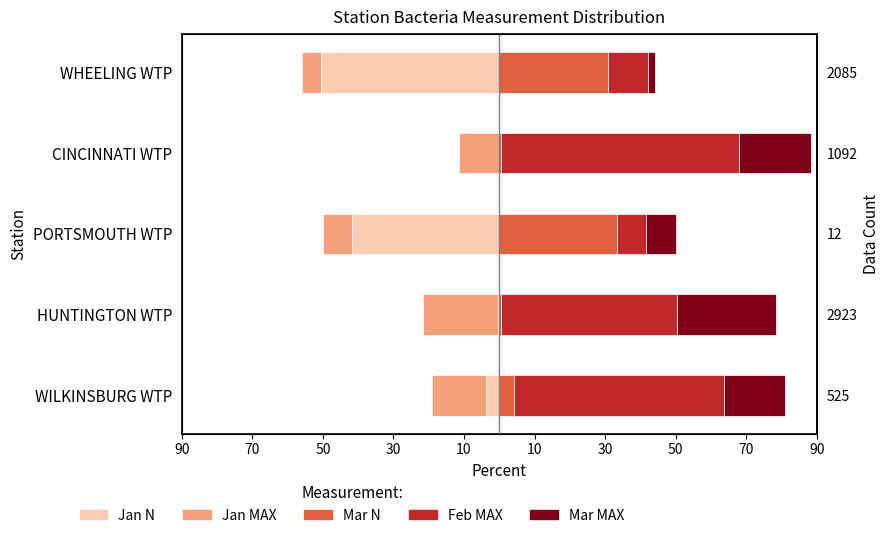

What is the difference between the second highest and second lowest values in the Mar MAX series?

12.1